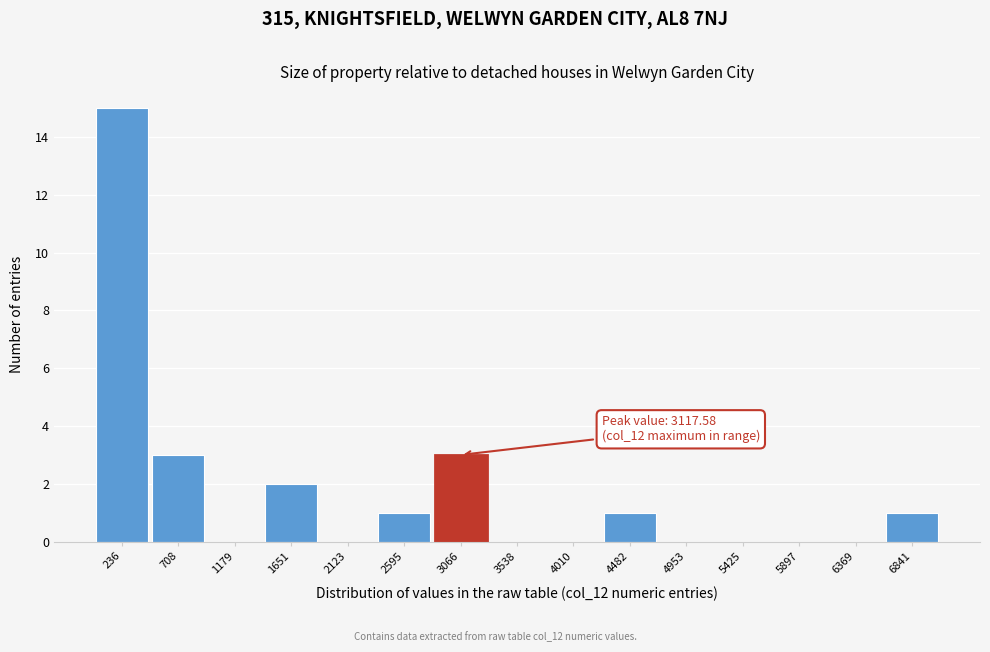

Over which range of the x-axis is the bar tallest?

0 to 450